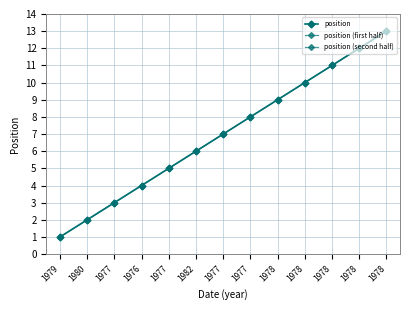

What is the difference between the values at 1976 and 1979?

3